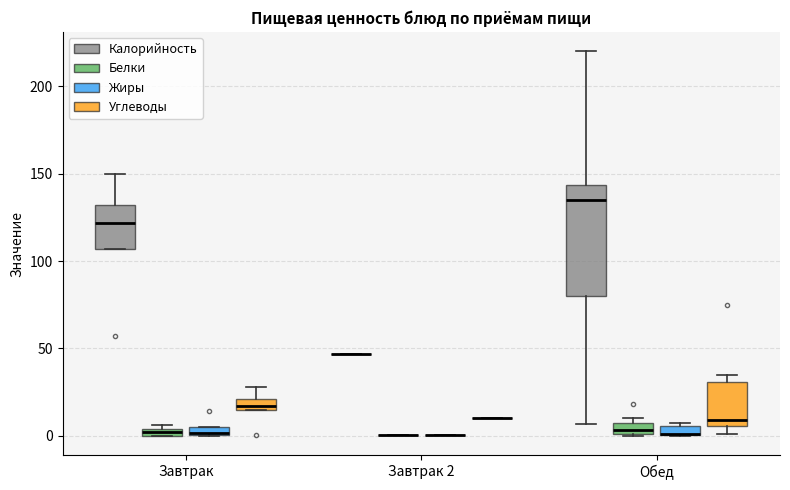

Which box is the tallest, from its lower edge to its upper edge?

Обед (Калорийность)